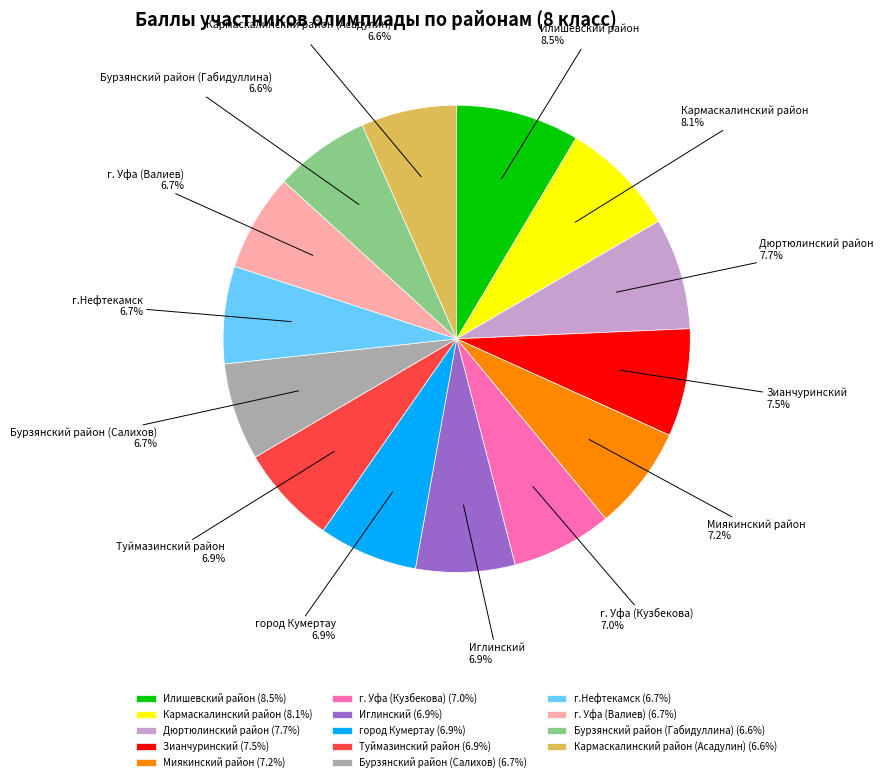

Is it true that Иглинский is 7% of the pie?

True